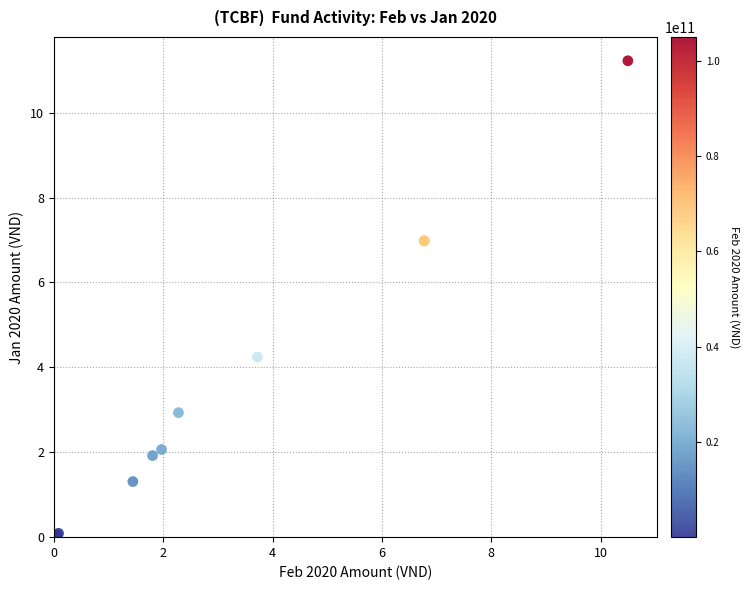

What Y value in the scatter plot is closest to 5?

4.2